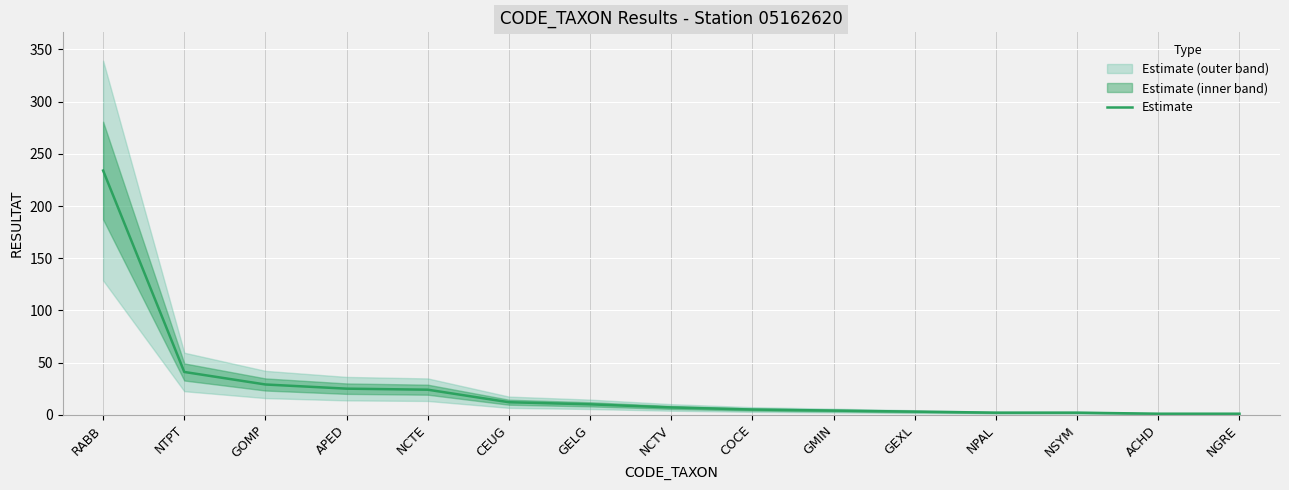

Count the number of categories in the chart.

15